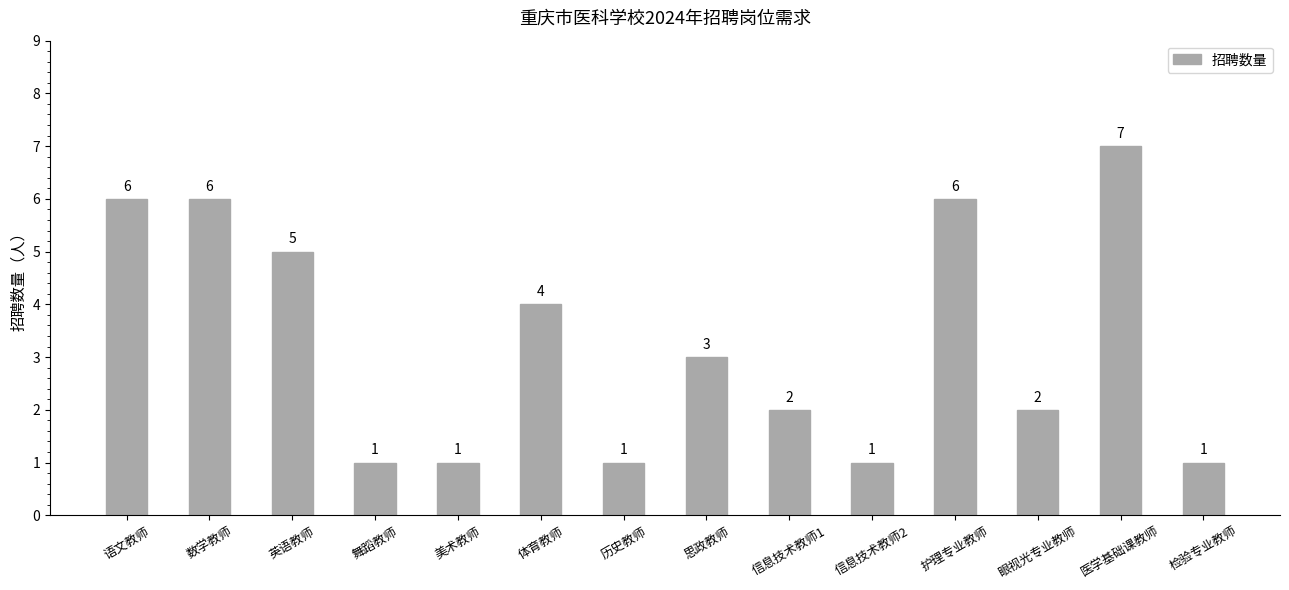

How many values are below 3?

7